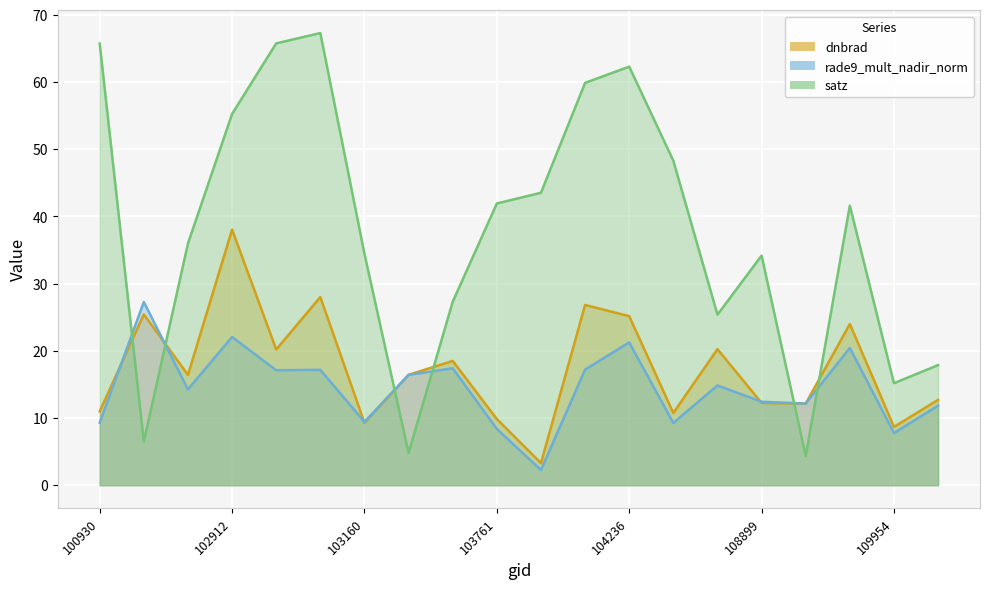

What is the value of the satz line point at the 11th from the left?

43.5